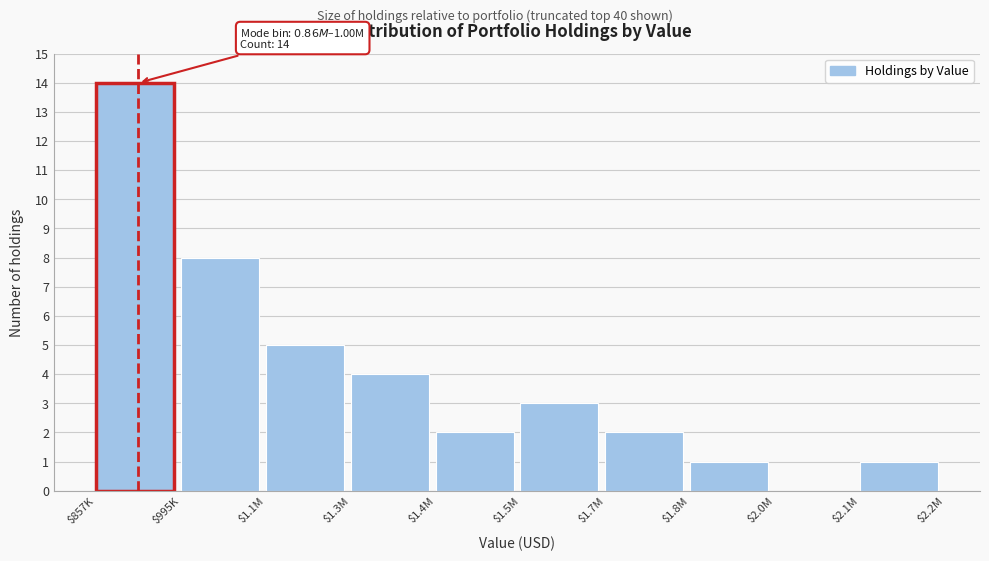

What is the maximum value shown in the chart?

14